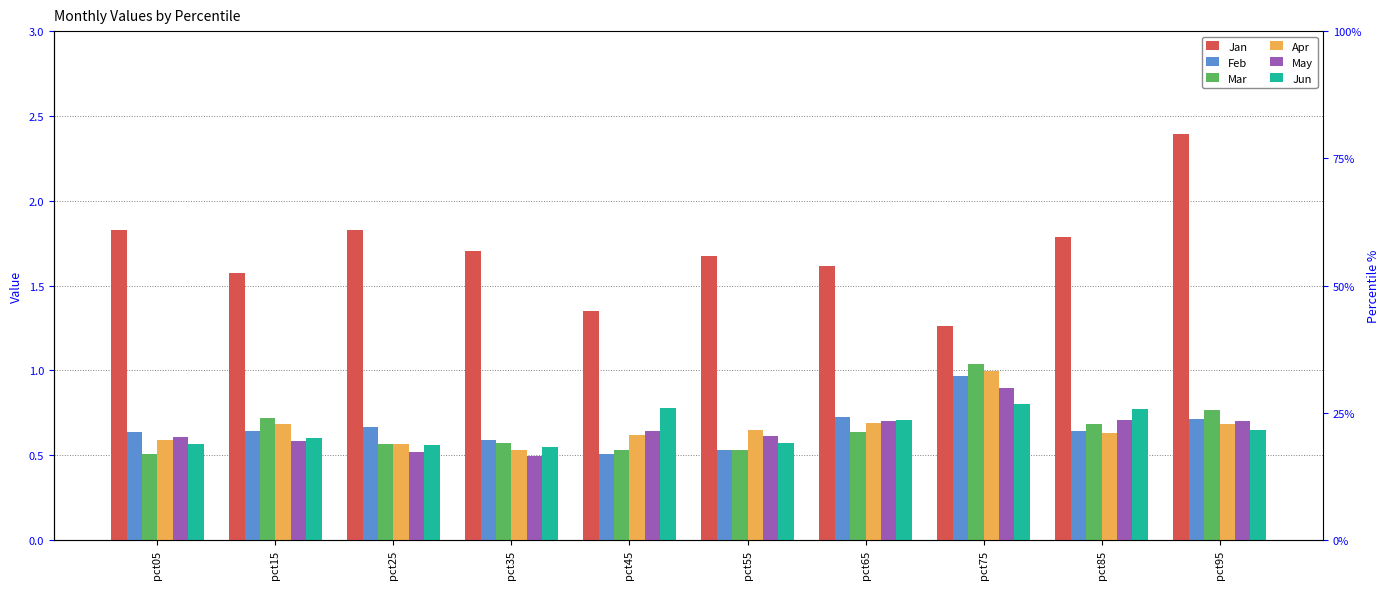

Reading left to right, list all the values displayed in this chart.

Jan: 1.8	1.6	1.8	1.7	1.3	1.7	1.6	1.3	1.8	2.4
Feb: 0.6	0.6	0.7	0.6	0.5	0.5	0.7	1.0	0.6	0.7
Mar: 0.5	0.7	0.6	0.6	0.5	0.5	0.6	1.0	0.7	0.8
Apr: 0.6	0.7	0.6	0.5	0.6	0.7	0.7	1.0	0.6	0.7
May: 0.6	0.6	0.5	0.5	0.6	0.6	0.7	0.9	0.7	0.7
Jun: 0.6	0.6	0.6	0.5	0.8	0.6	0.7	0.8	0.8	0.6